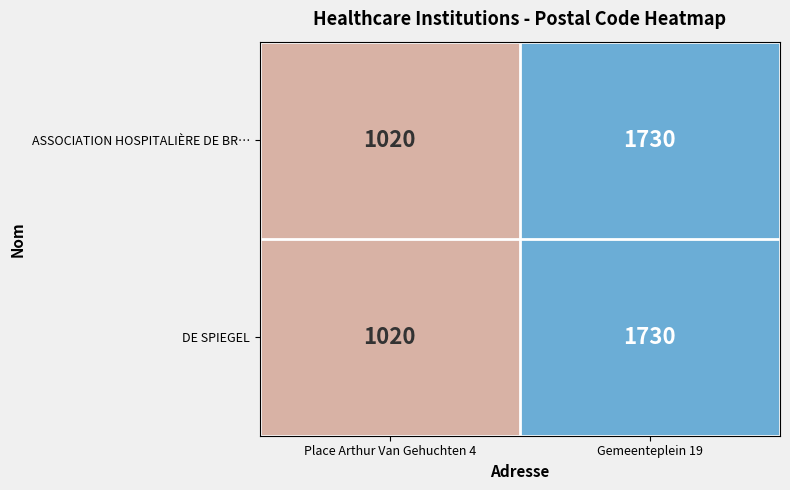

What is the minimum value for ASSOCIATION HOSPITALIÈRE DE BR…?

1020